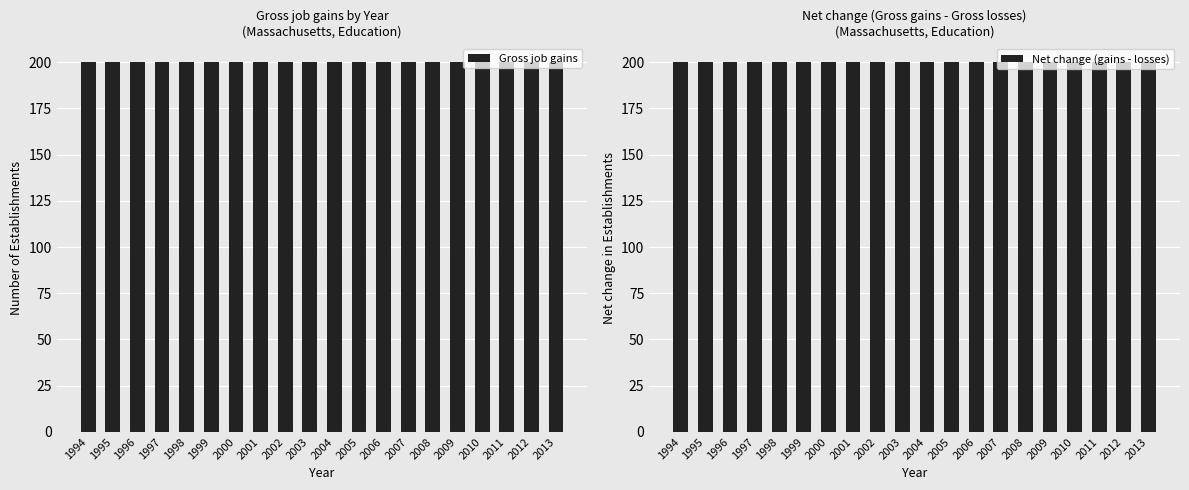

At how many categories does at least one series exceed 194?

20